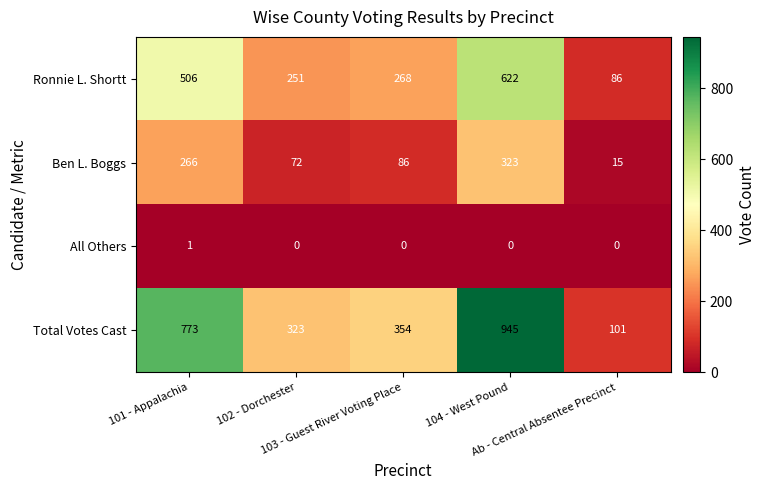

At which category is the sum across all series the highest?

104 - West Pound